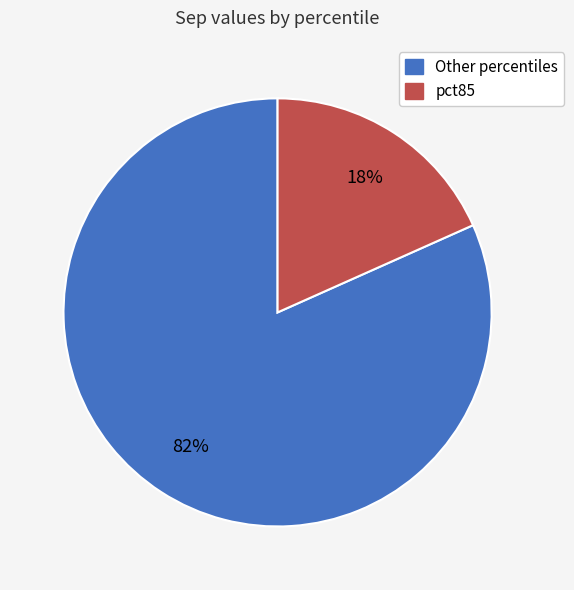

How many slices are in this pie chart?

2